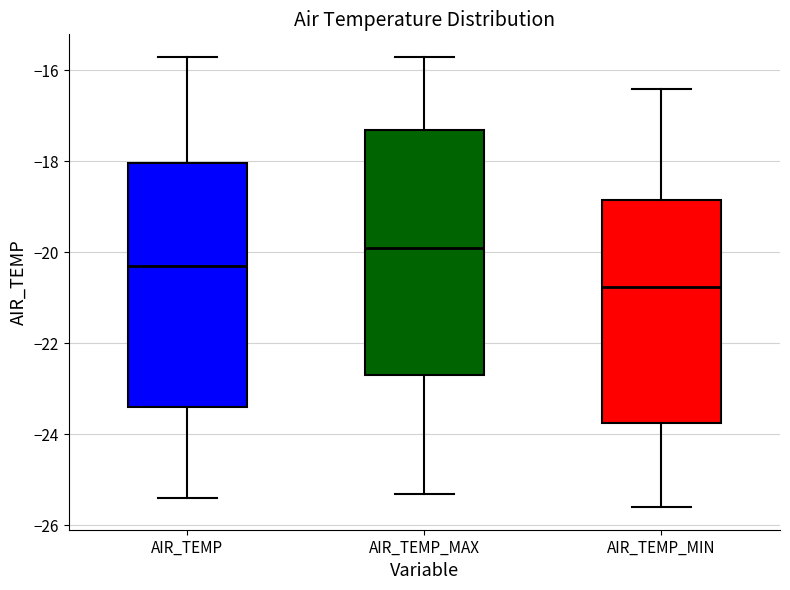

Reading left to right, transcribe this box plot: for each box, give where its median line is, the range the box spans, and where its two whiskers end, as read against the y-axis. The values are not printed on the chart, so give them approximately, as read against the axis.

AIR_TEMP: median -20.2, box -23.4 to -18.0, whiskers -25.4 to -15.6
AIR_TEMP_MAX: median -19.8, box -22.6 to -17.2, whiskers -25.2 to -15.6
AIR_TEMP_MIN: median -20.8, box -23.8 to -18.8, whiskers -25.6 to -16.4